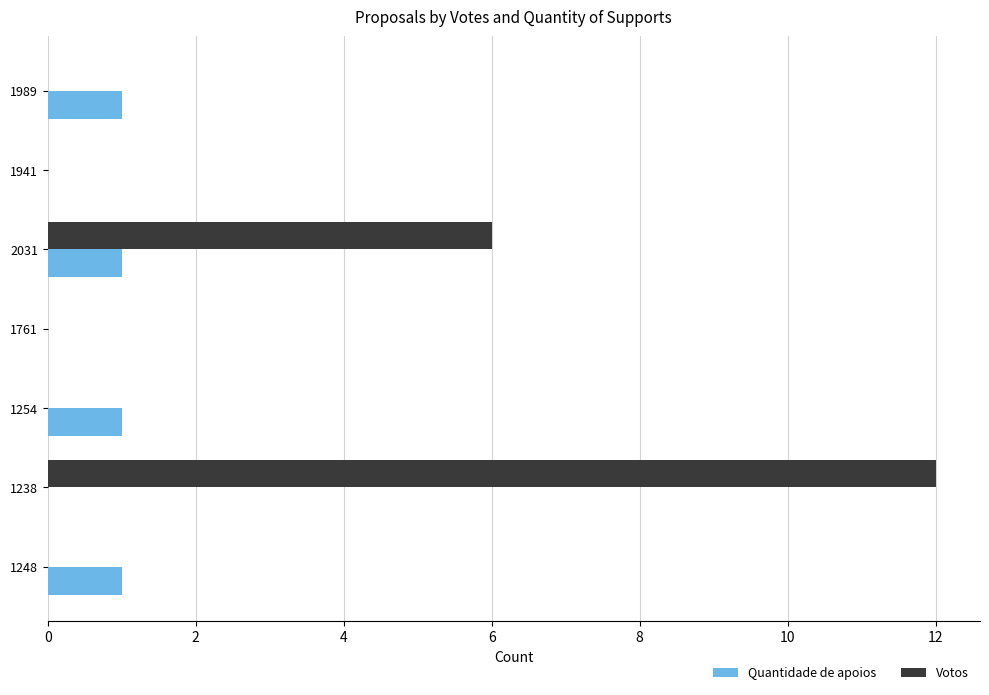

What is the maximum value for Votos?

12